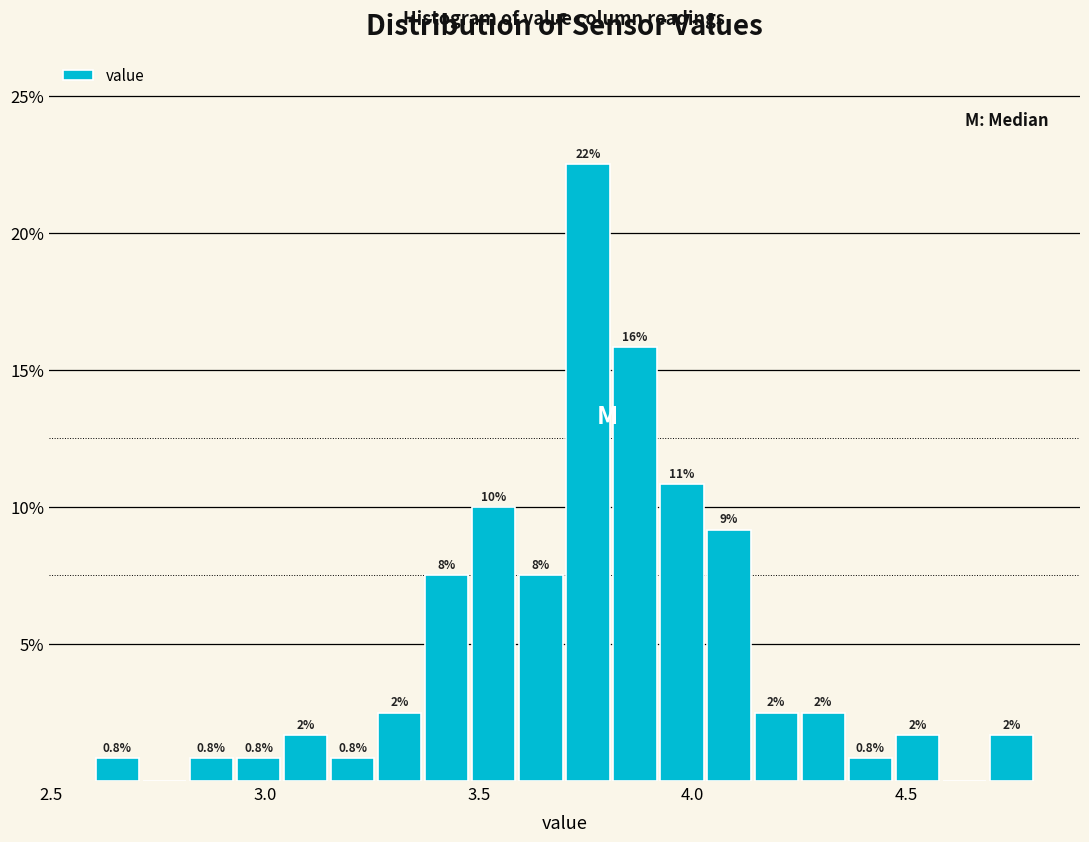

Read against the x-axis, roughly where is the centre of the tallest bar?

3.75